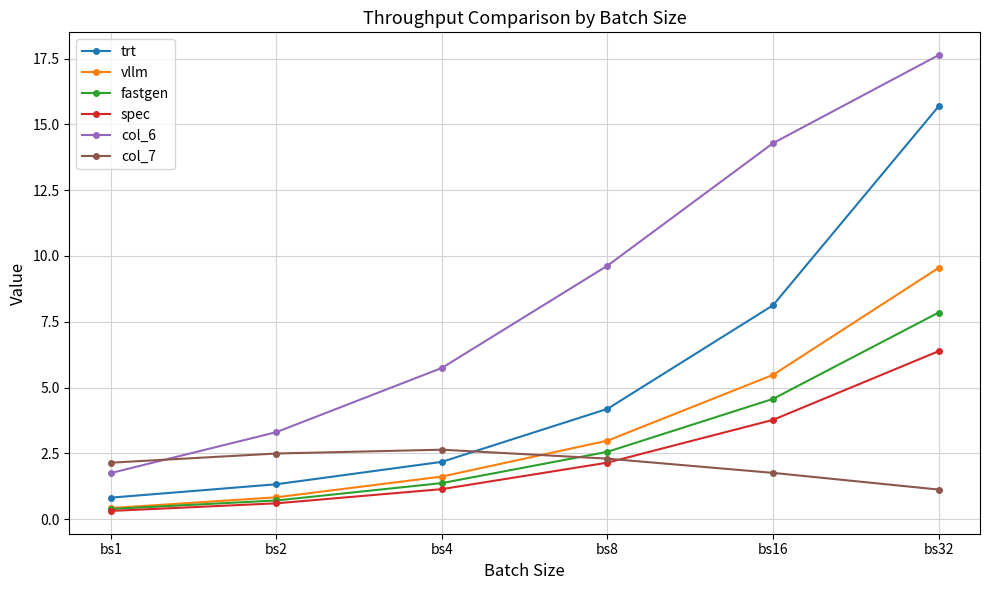

How many data points in trt are above 4?

3